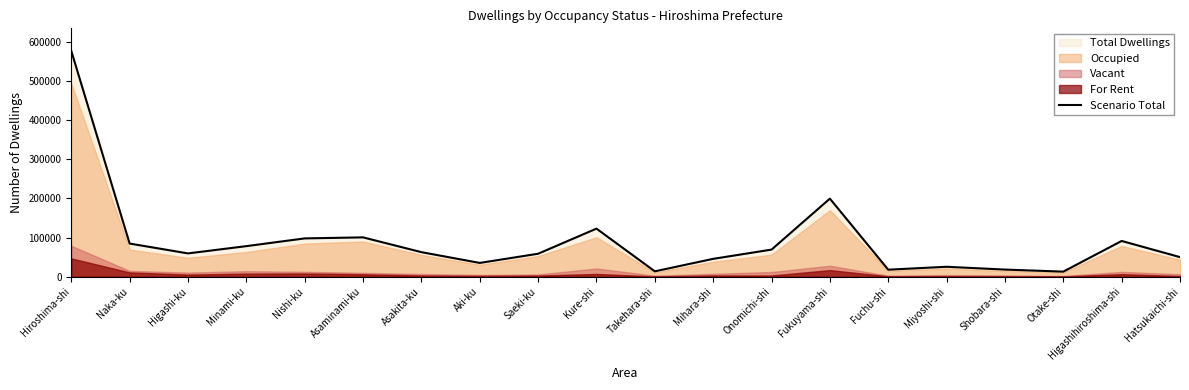

What is the smallest value displayed?

12930